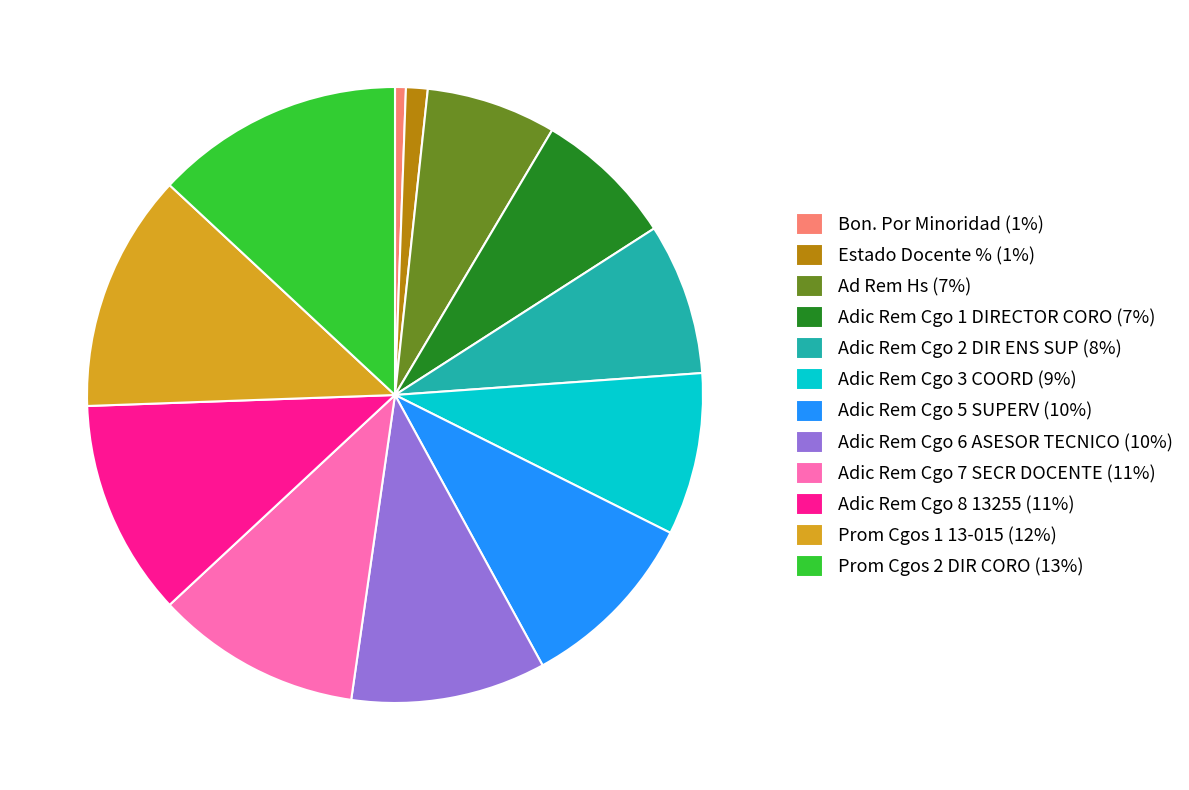

Count the number of slices in the pie.

12